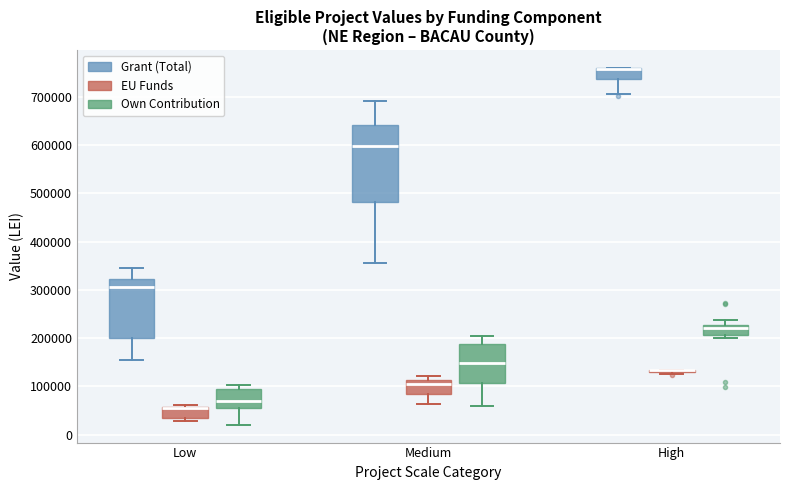

Reading left to right, transcribe this box plot: for each box, give where its median line is, the range the box spans, and where its two whiskers end, as read against the y-axis. The values are not printed on the chart, so give them approximately, as read against the axis.

Low (Grant (Total)): median 310000, box 200000 to 320000, whiskers 160000 to 350000
Low (EU Funds): median 50000 (drawn on the box's upper edge), box 40000 to 60000, whiskers 30000 to 60000 (just above the box's upper edge)
Low (Own Contribution): median 70000, box 50000 to 90000, whiskers 20000 to 100000
Medium (Grant (Total)): median 600000, box 480000 to 640000, whiskers 360000 to 690000
Medium (EU Funds): median 110000 (just below the box's upper edge), box 80000 to 110000, whiskers 60000 to 120000
Medium (Own Contribution): median 150000, box 110000 to 190000, whiskers 60000 to 200000
High (Grant (Total)): median 760000 (just below the box's upper edge), box 740000 to 760000, whiskers 710000 to 760000
High (EU Funds): box collapsed to a line at 130000, whiskers 120000 to 130000
High (Own Contribution): median 220000, box 210000 to 230000, whiskers 200000 to 240000